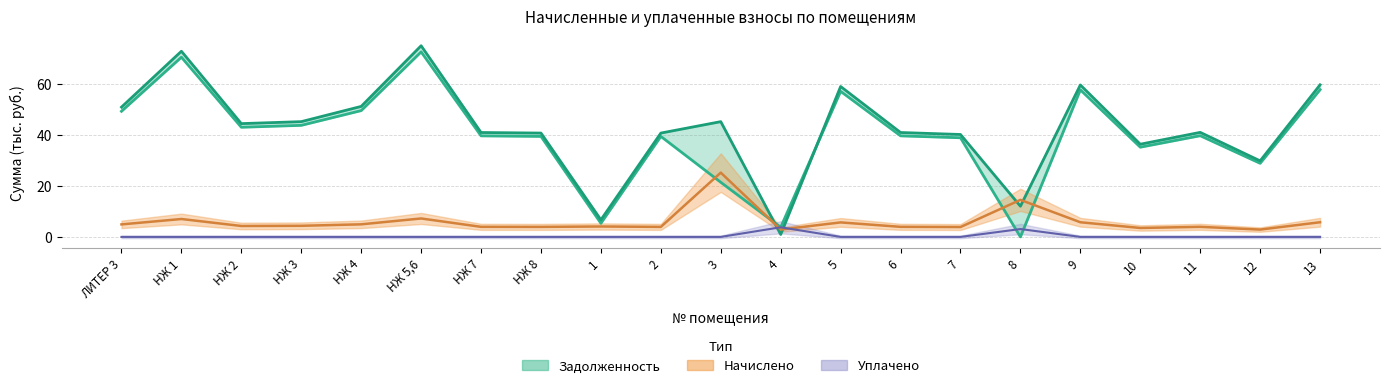

The задолженность по пени series shows 65.0 at НЖ 7. True or false?

False